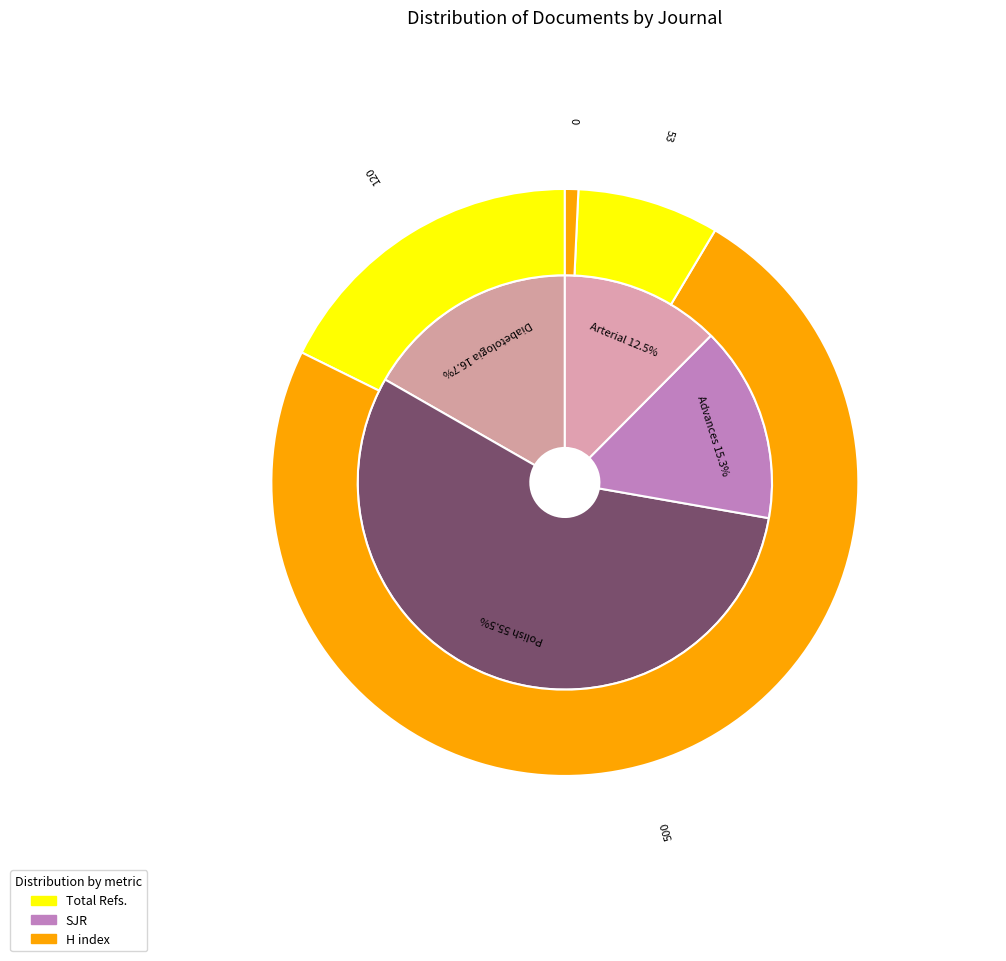

What is the change in value from Diabetologia Polska to Advances in Clinical and Experimental Medicine?

-4